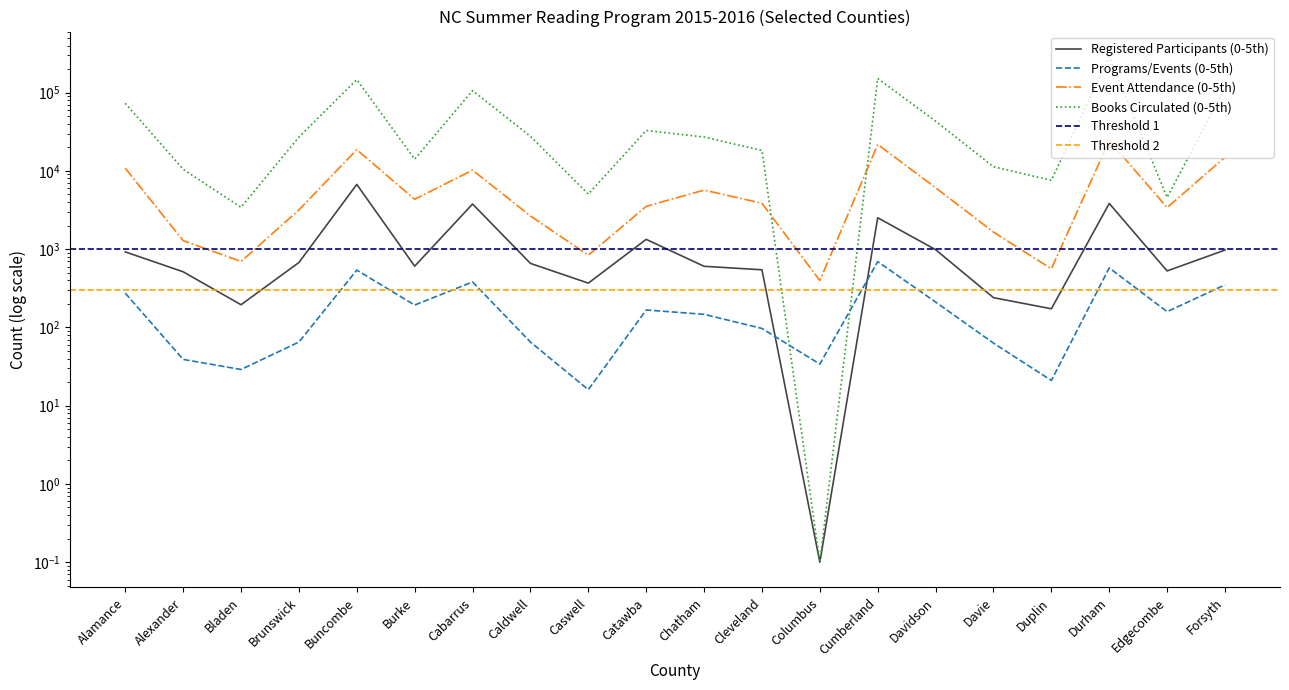

List the series in order of their peak value, lowest first.

Programs/Events (0-5th), Registered Participants (0-5th), Event Attendance (0-5th), Books Circulated (0-5th)